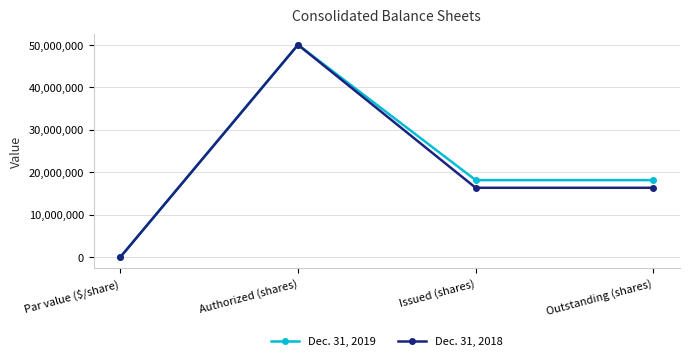

List the series in order of their overall mean, lowest first.

Dec. 31, 2018, Dec. 31, 2019